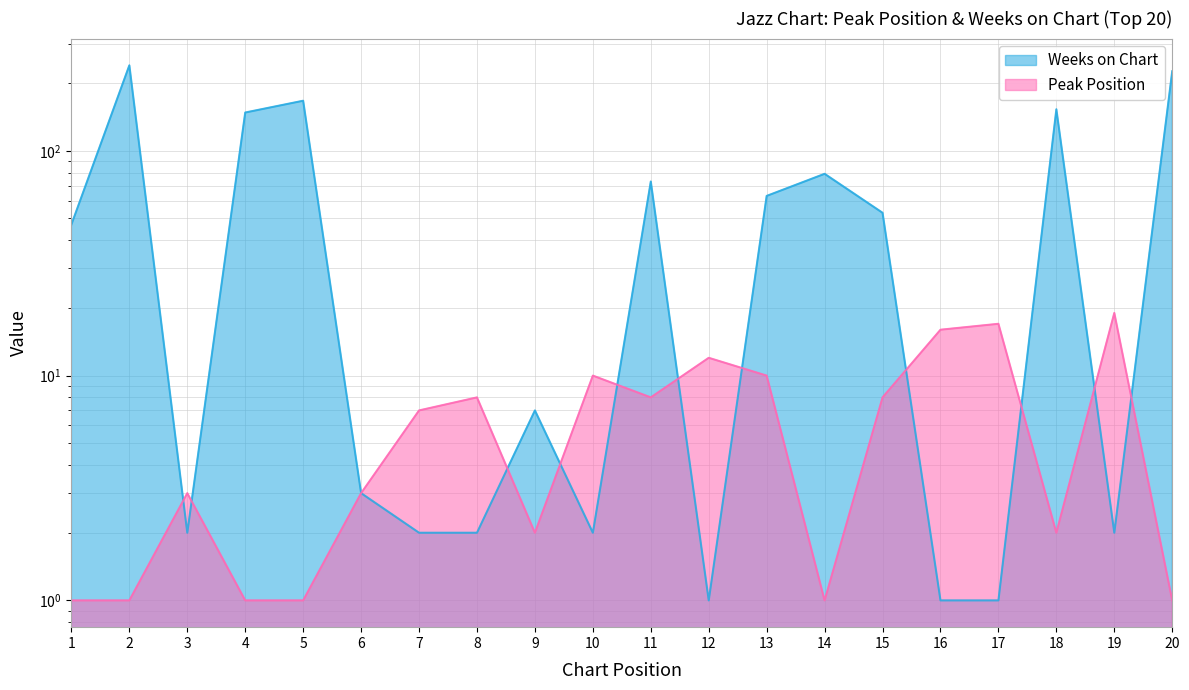

Which series ends up on top after the final intersection of Weeks on Chart and Peak Position?

Weeks on Chart